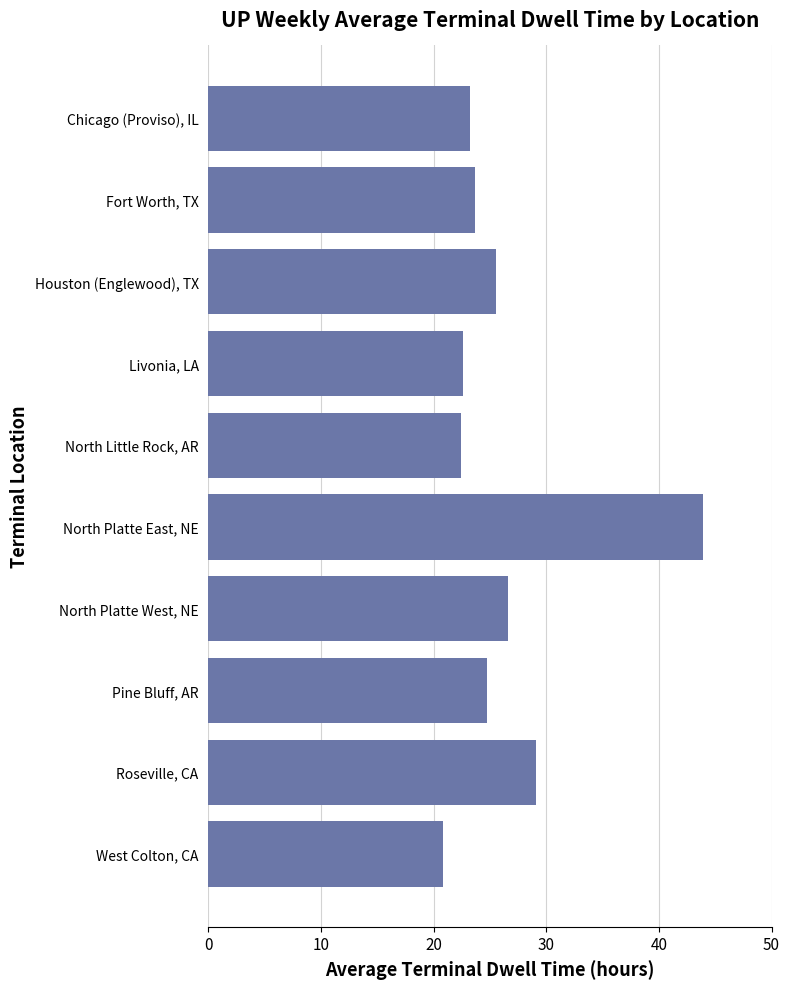

What is the maximum value shown in the chart?

43.9